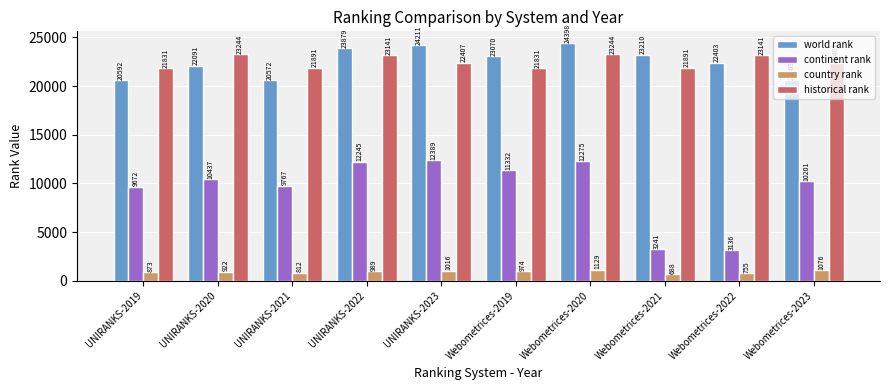

What is the sum of all continent rank values?

94695